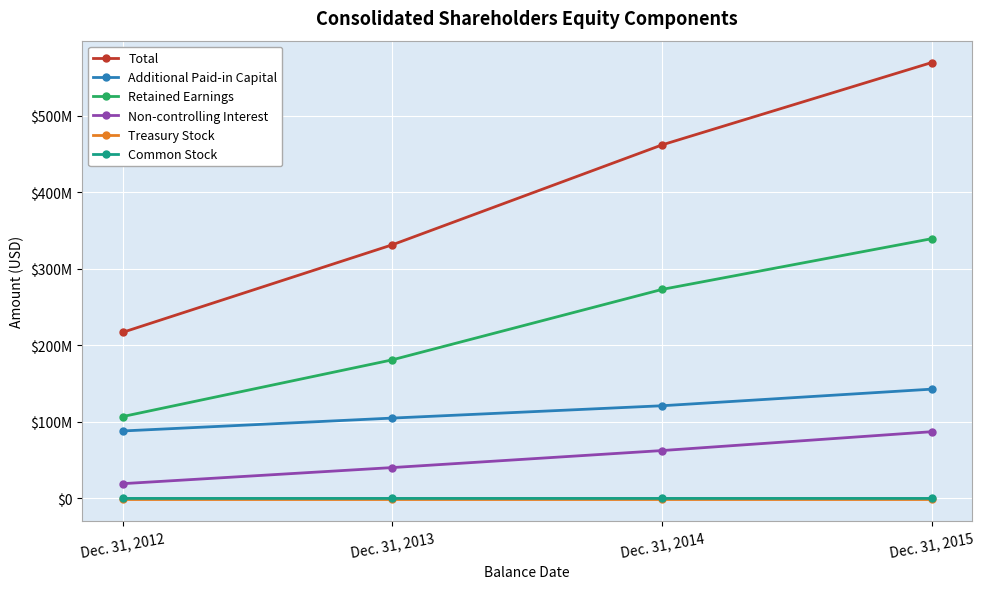

What are all the series names shown in the legend?

Total, Additional Paid-in Capital, Retained Earnings, Non-controlling Interest, Treasury Stock, Common Stock